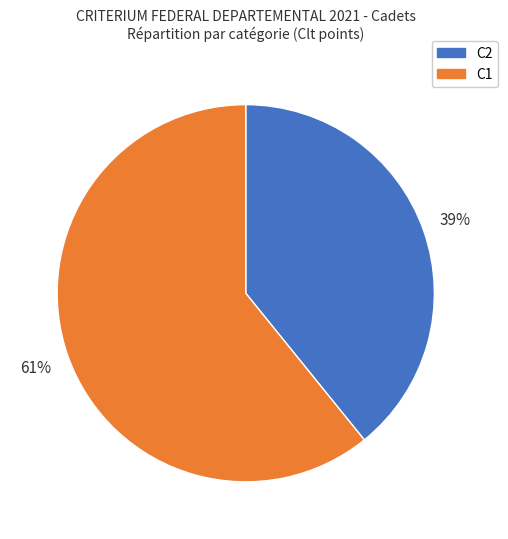

To the nearest percent, what is the difference between the largest and smallest slice percentages?

22%